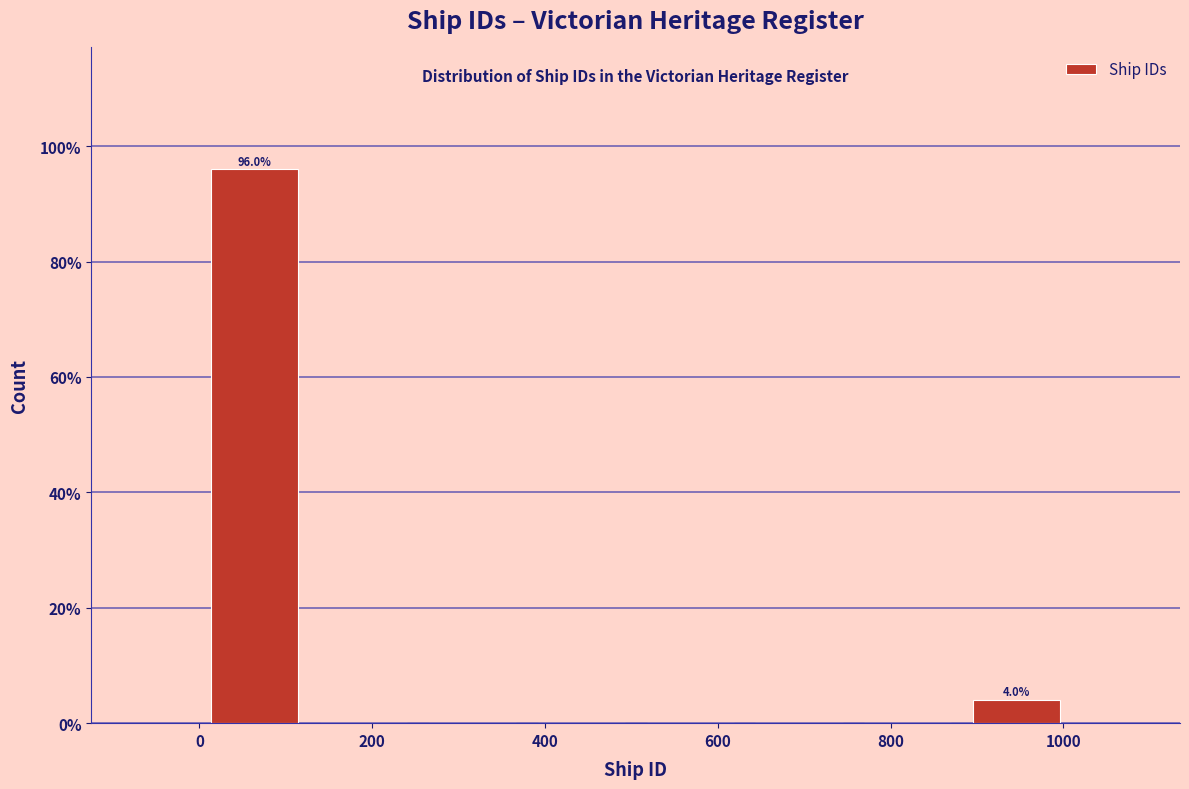

Over which range of the x-axis is the bar tallest?

0 to 120